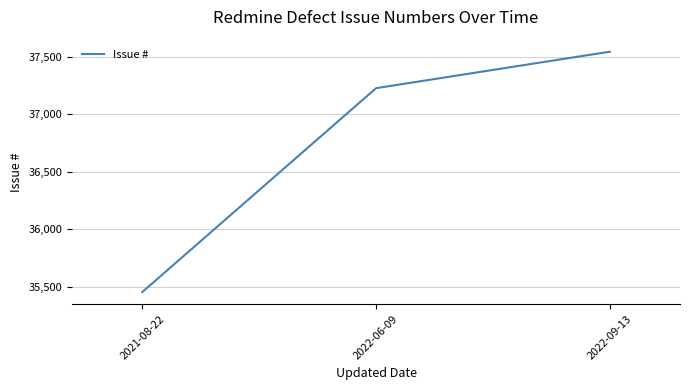

Approximately how many times larger is the value at 2022-09-13 compared to 2021-08-22?

1.1